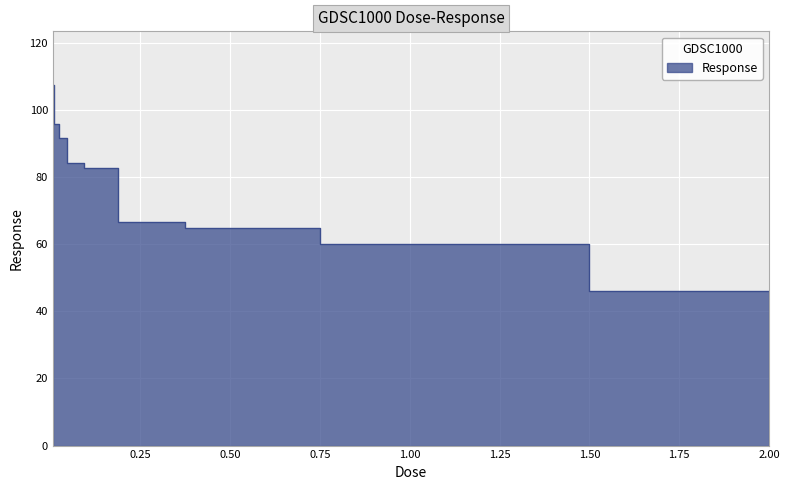

Which label corresponds to the largest value in the chart?

0.0078125